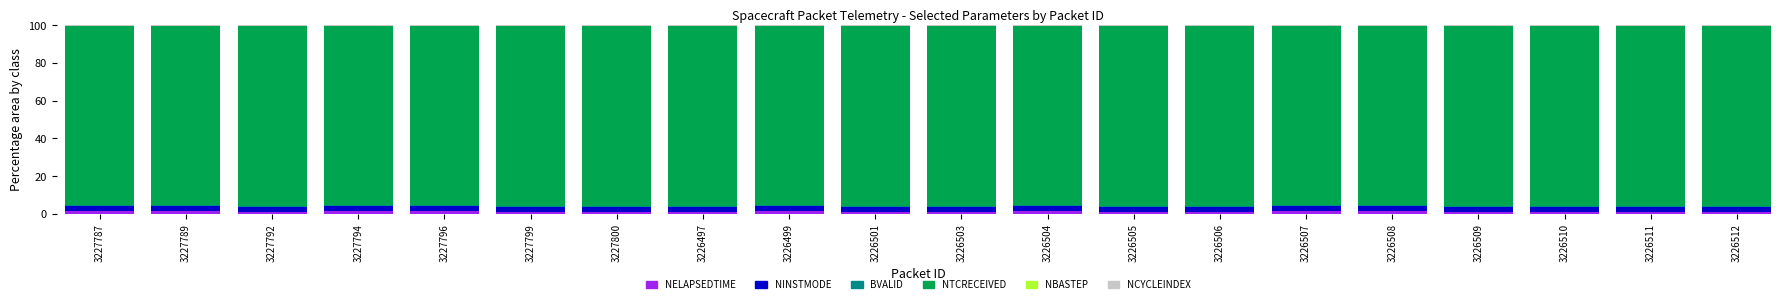

What is the average value of the NELAPSEDTIME series?

1.3